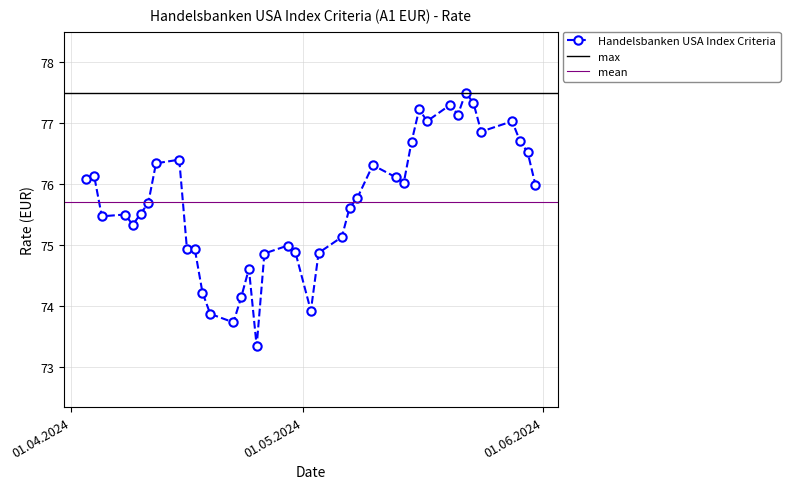

True or false: Handelsbanken USA Index Criteria has more than 1 points higher than both neighbors.

True